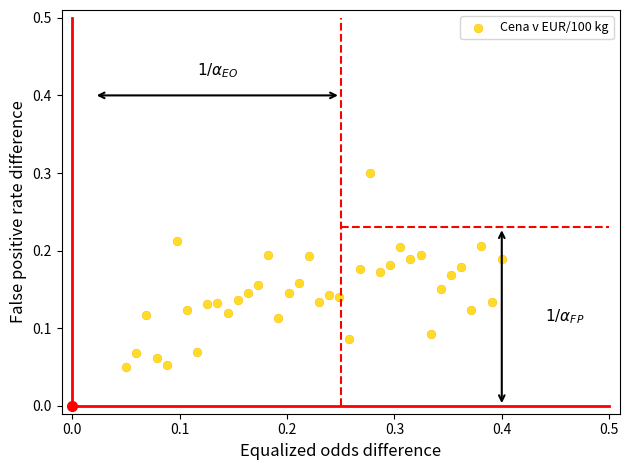

What is the range of X values (max minus min)?

0.3